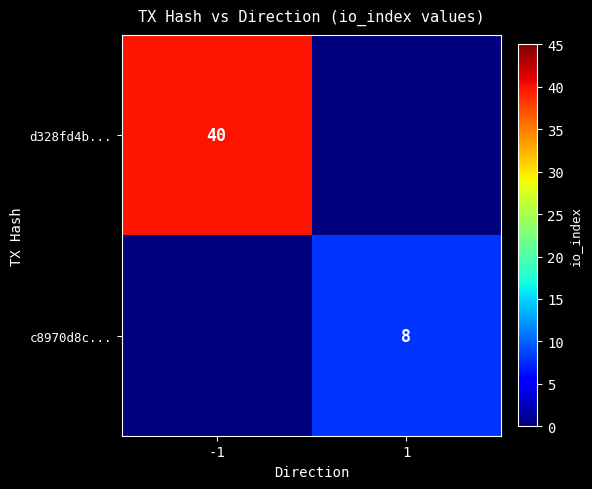

The value of c8970d8c... at 1 is 2. True or false?

False